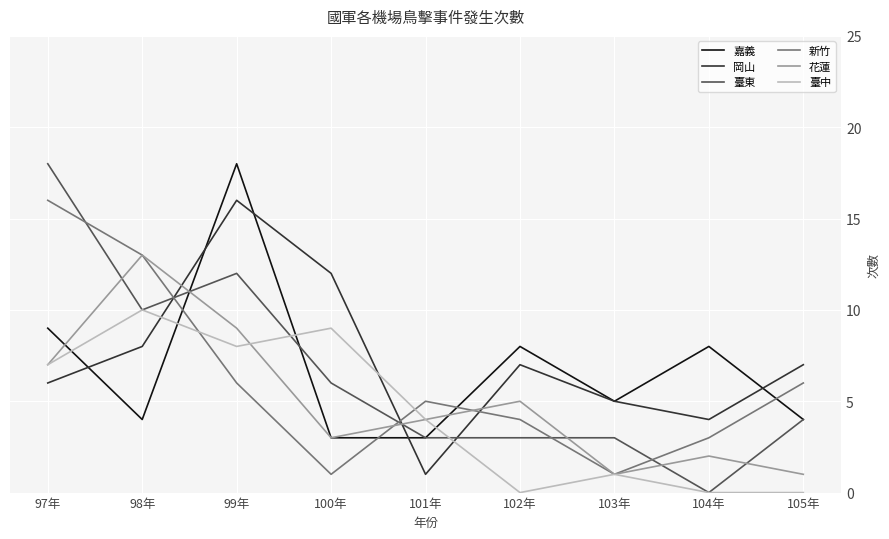

Where do 花蓮 and 臺東 first cross each other?

97年 and 98年